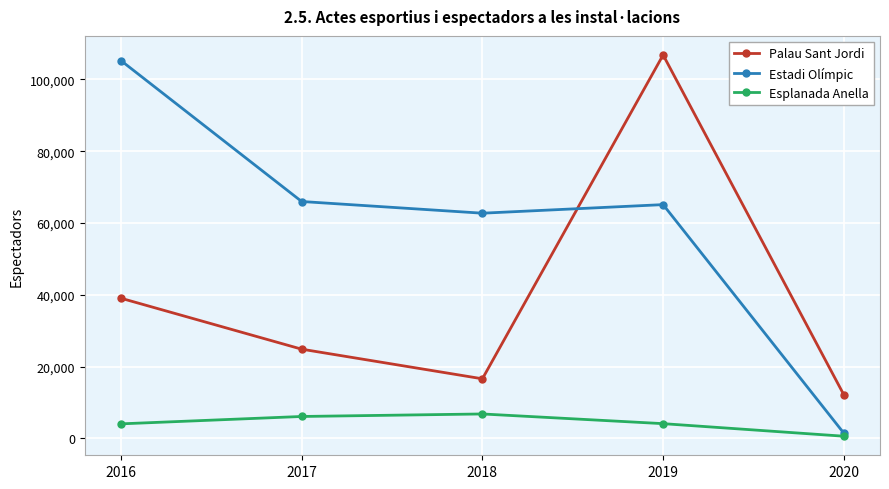

What is the maximum value shown in the chart?

106834